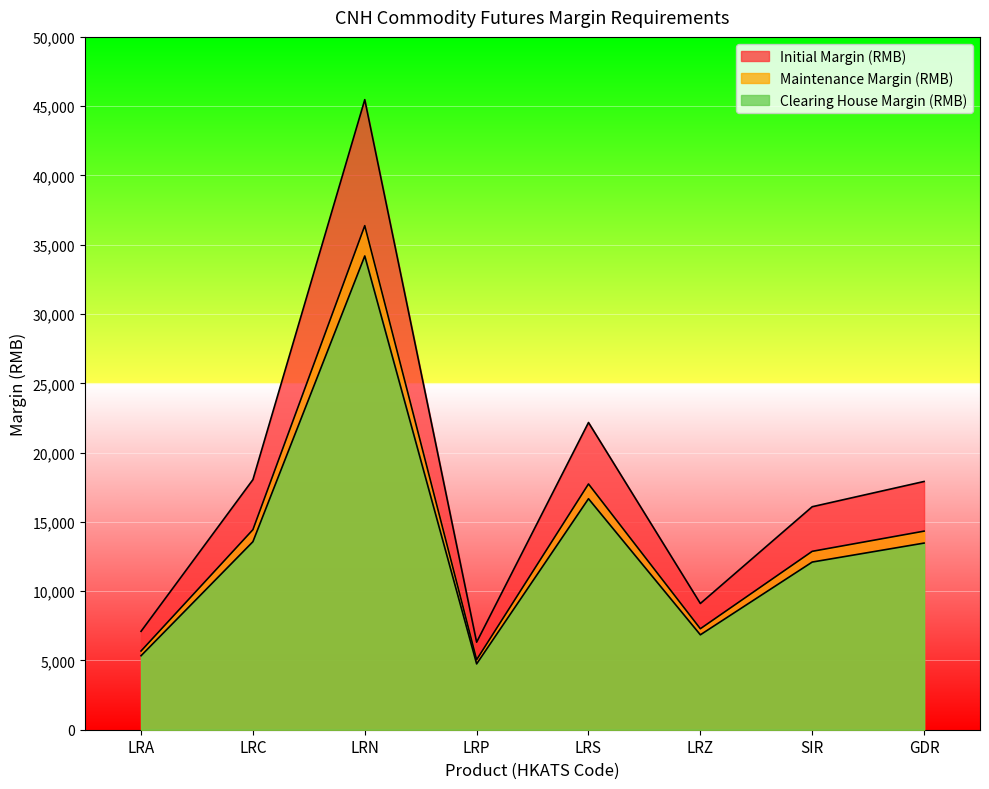

Reading left to right, what are all the values shown in this chart?

Initial Margin (RMB): 7102	18048	45472	6317	22171	9110	16093	17915
Maintenance Margin (RMB): 5681	14438	36377	5053	17736	7288	12874	14332
Clearing House Margin (RMB): 5340	13570	34190	4750	16670	6850	12100	13470